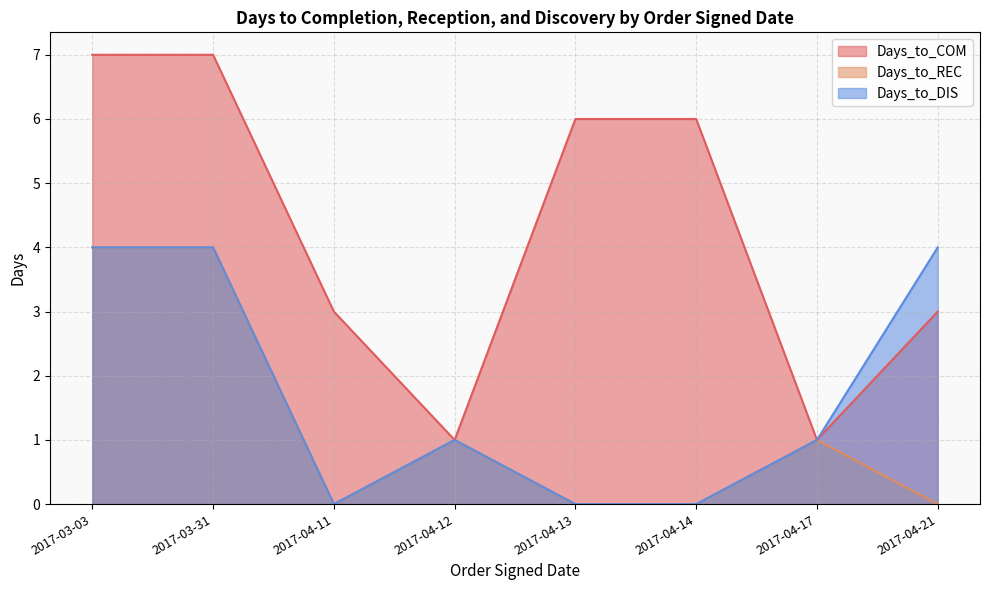

What are all the series names shown in the legend?

Days_to_COM, Days_to_REC, Days_to_DIS